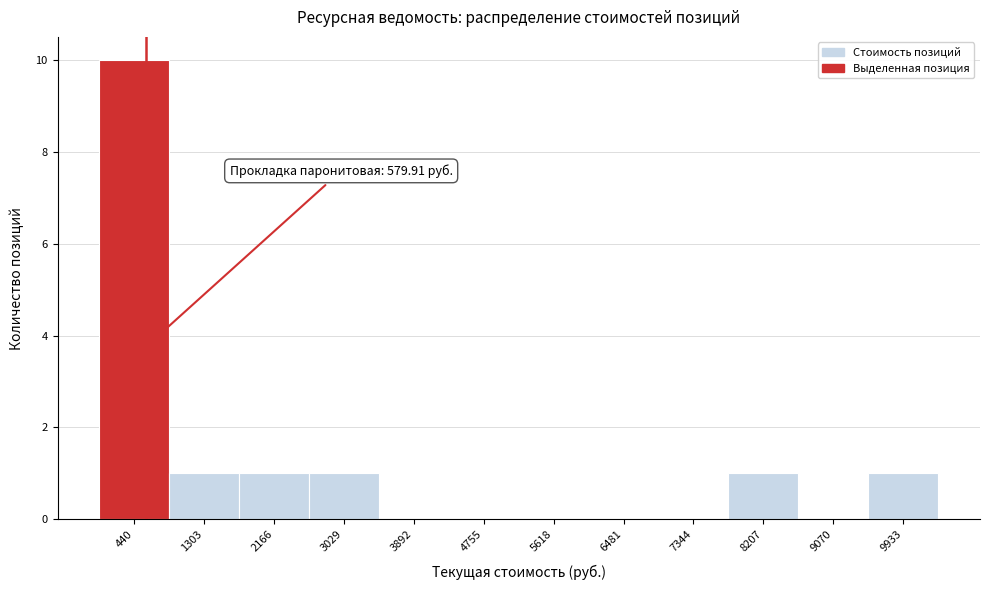

Over which range of the x-axis is the bar tallest?

0 to 900